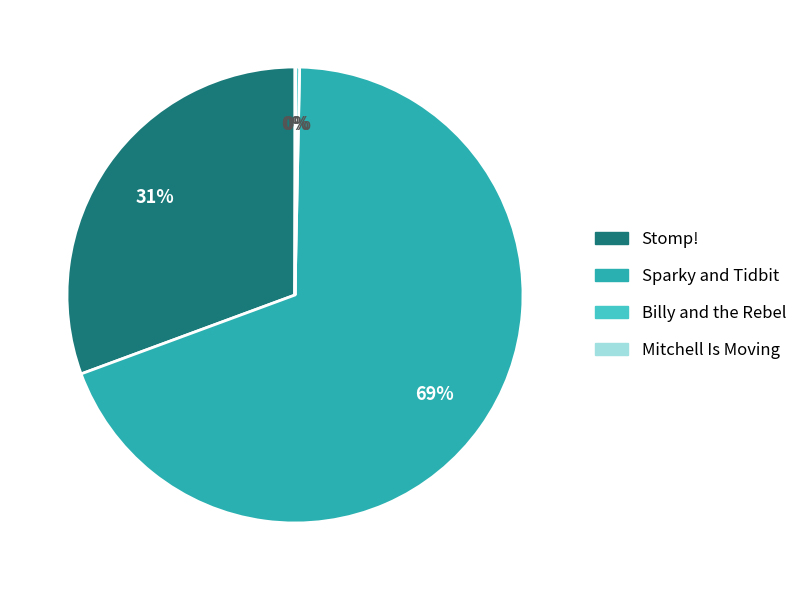

Which has a higher value, Sparky and Tidbit or Stomp!?

Sparky and Tidbit